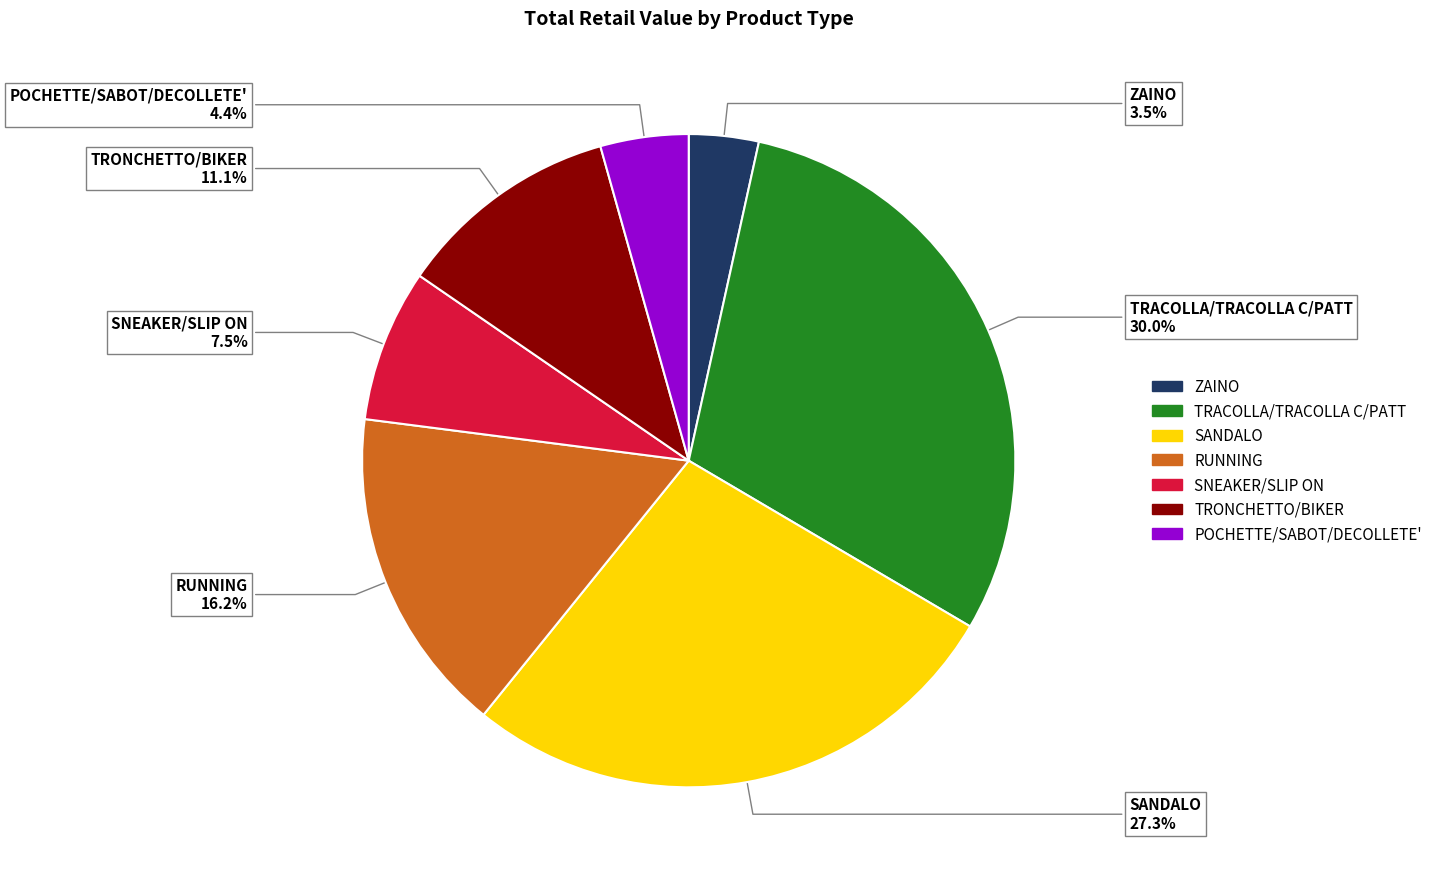

How many slices are in this pie chart?

7